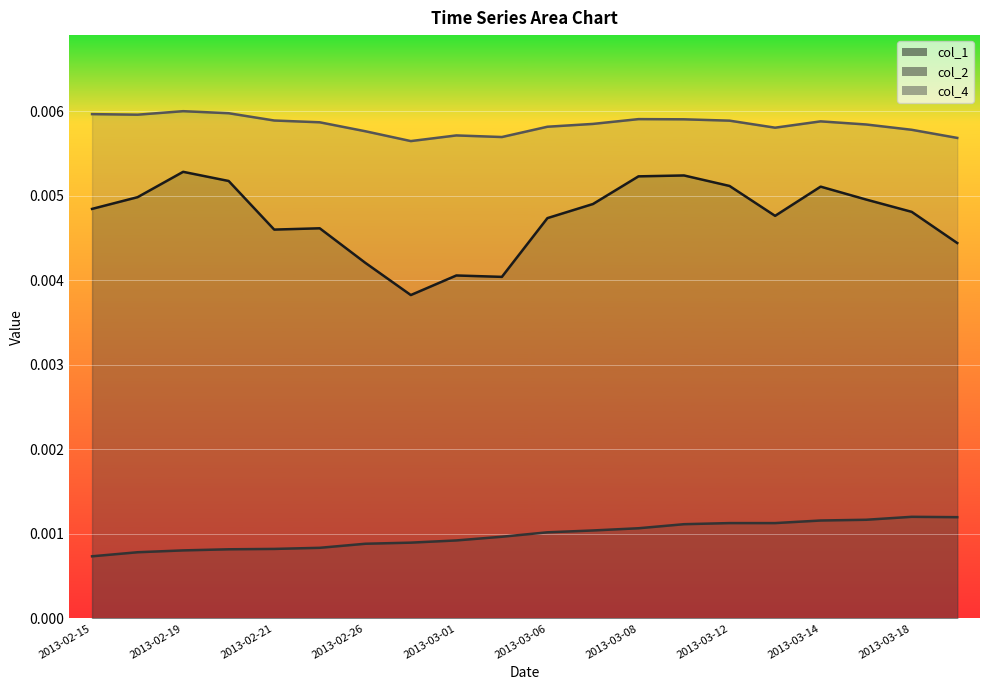

Is it true that col_4 equals 0.0 at 2013-03-19?

True